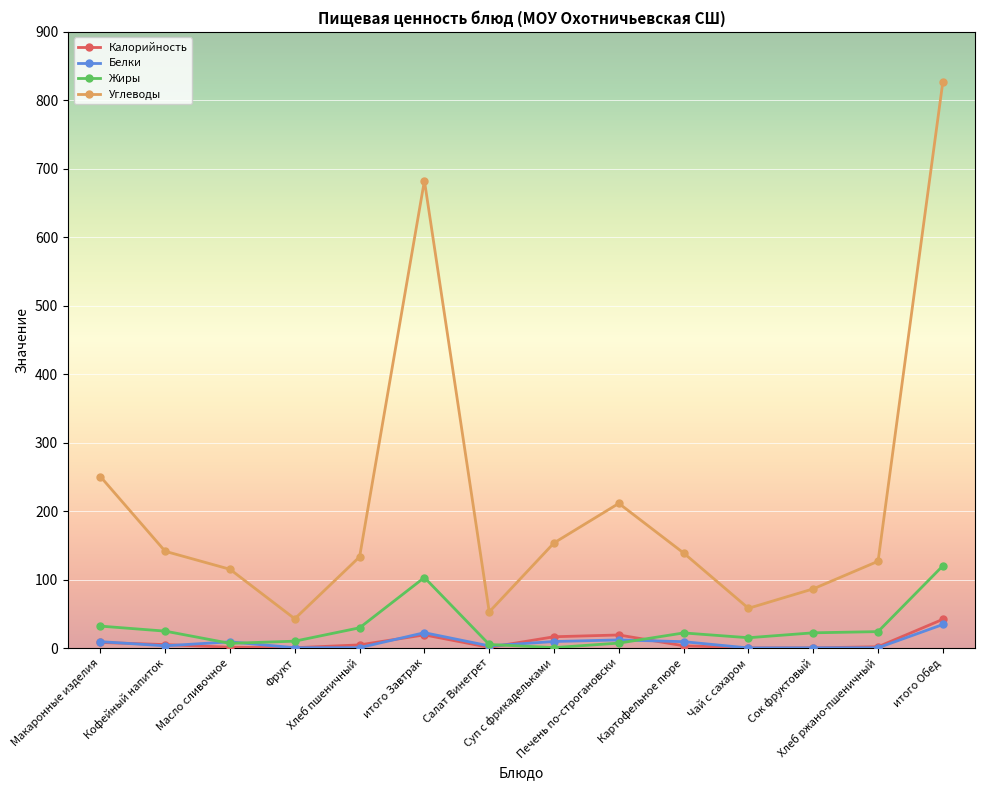

At which label does Жиры first exceed 22?

Макаронные изделия